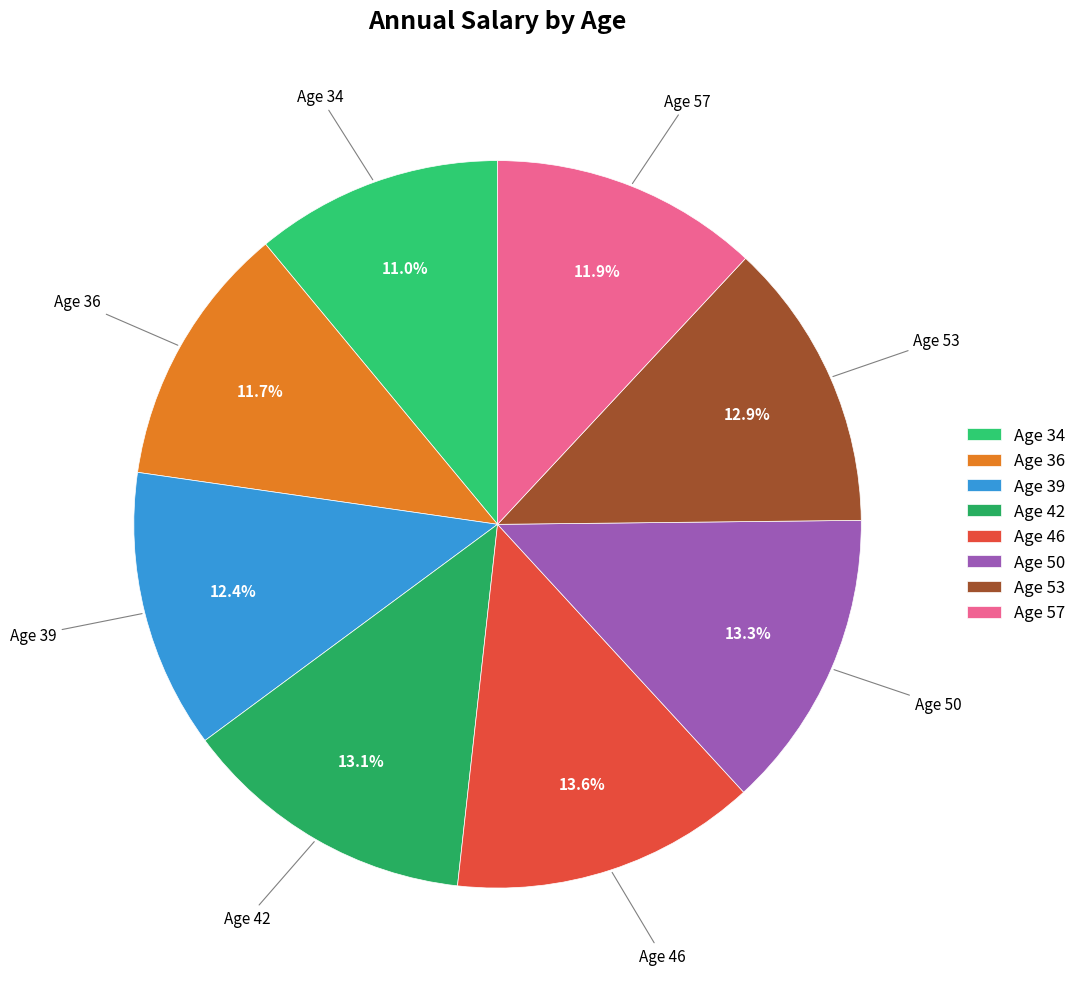

What is the smallest slice in the pie chart?

Age 34